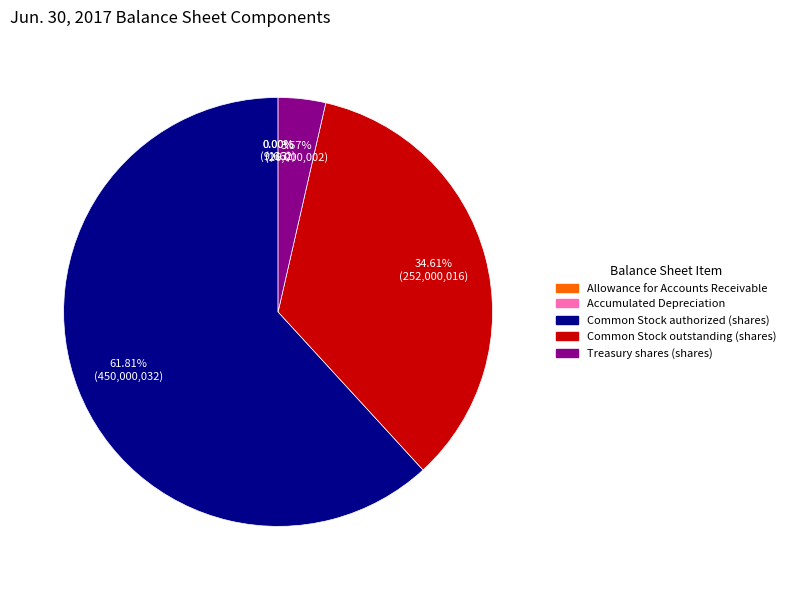

What is the largest slice in the pie chart?

Common Stock authorized (shares)